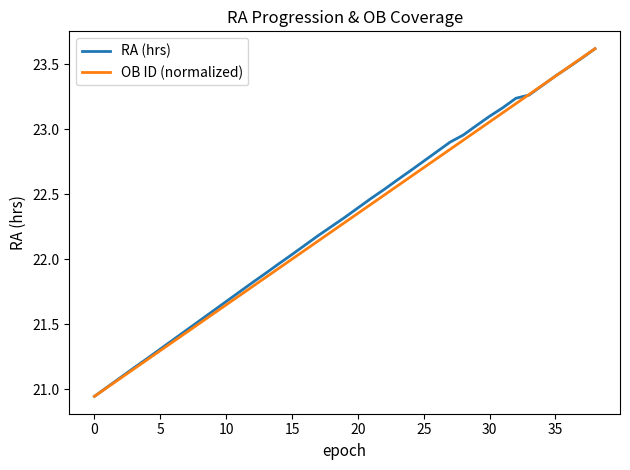

What is the highest value of the RA (hrs) series?

23.6